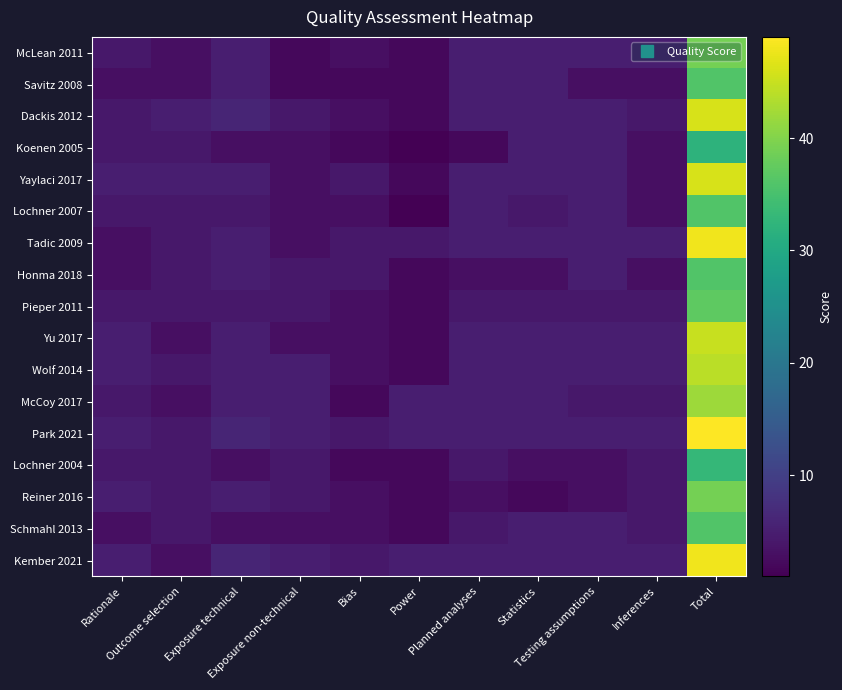

What is the total value across all series at Statistics?

76